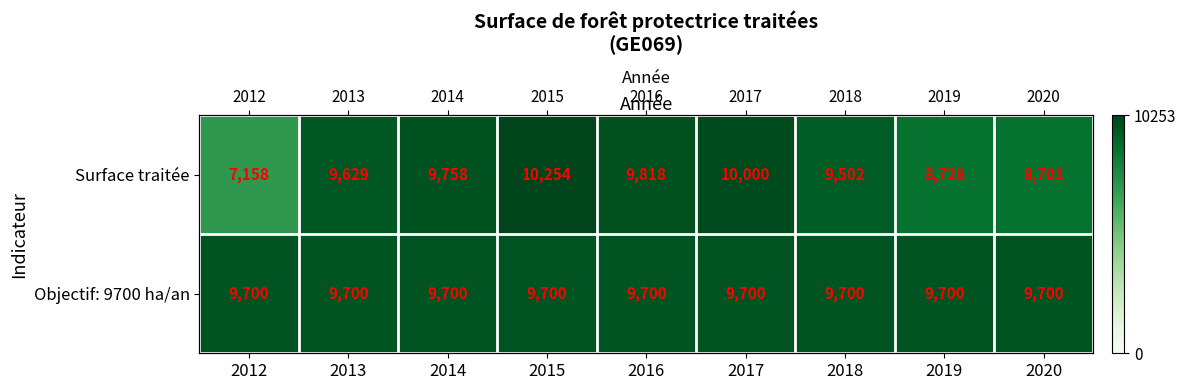

Is it true that Surface traitée equals 8728.0 at 2019?

True